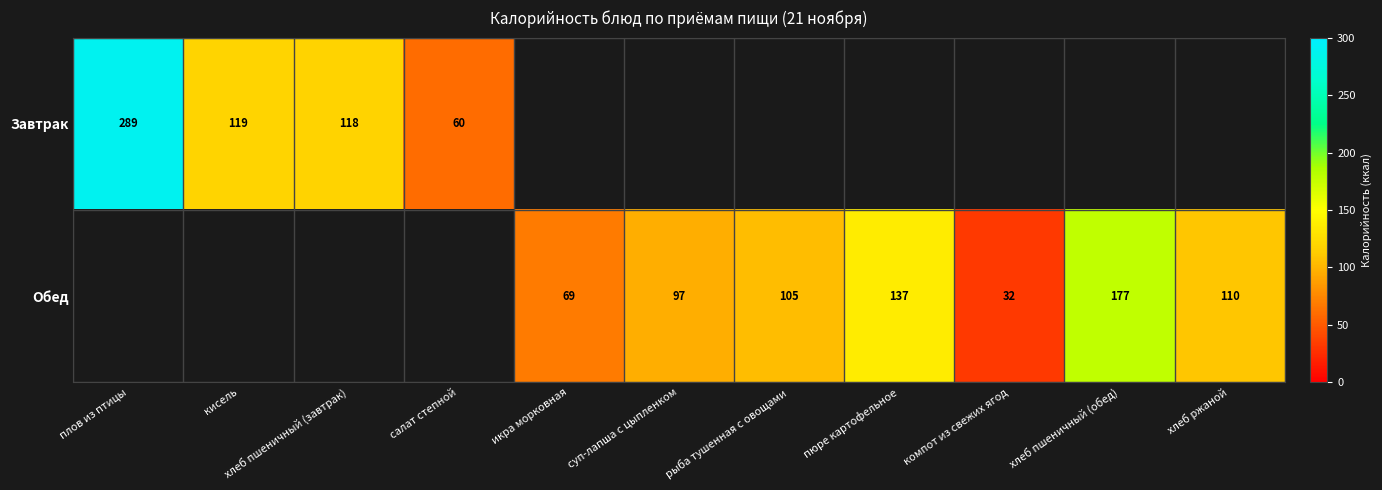

The Завтрак series shows 387 at плов из птицы. True or false?

False